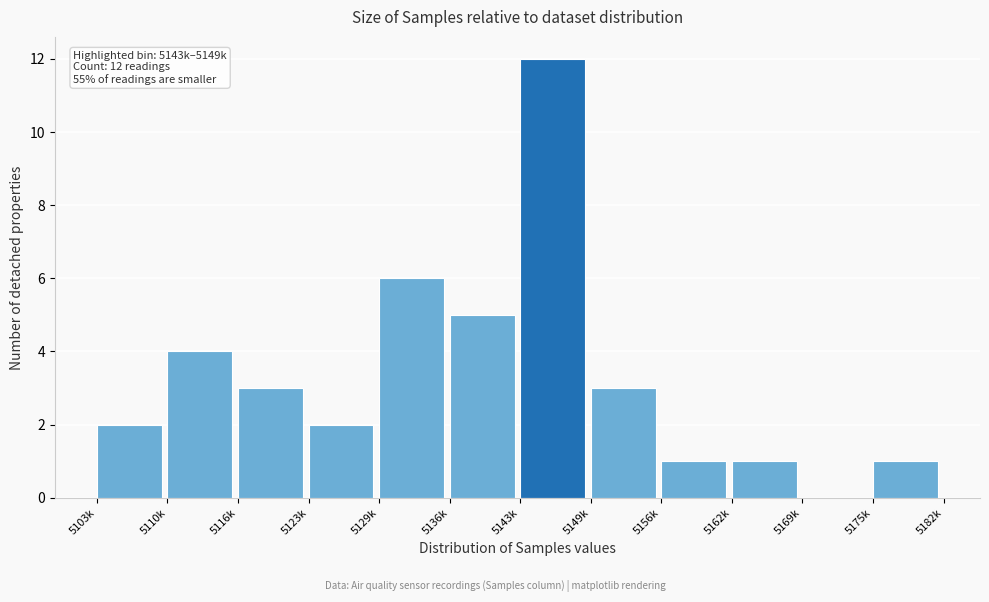

Reading left to right, what are all the values shown in this chart?

5103k=2	5110k=4	5116k=3	5123k=2	5129k=6	5136k=5	5143k=12	5149k=3	5156k=1	5162k=1	5169k=0	5175k=1